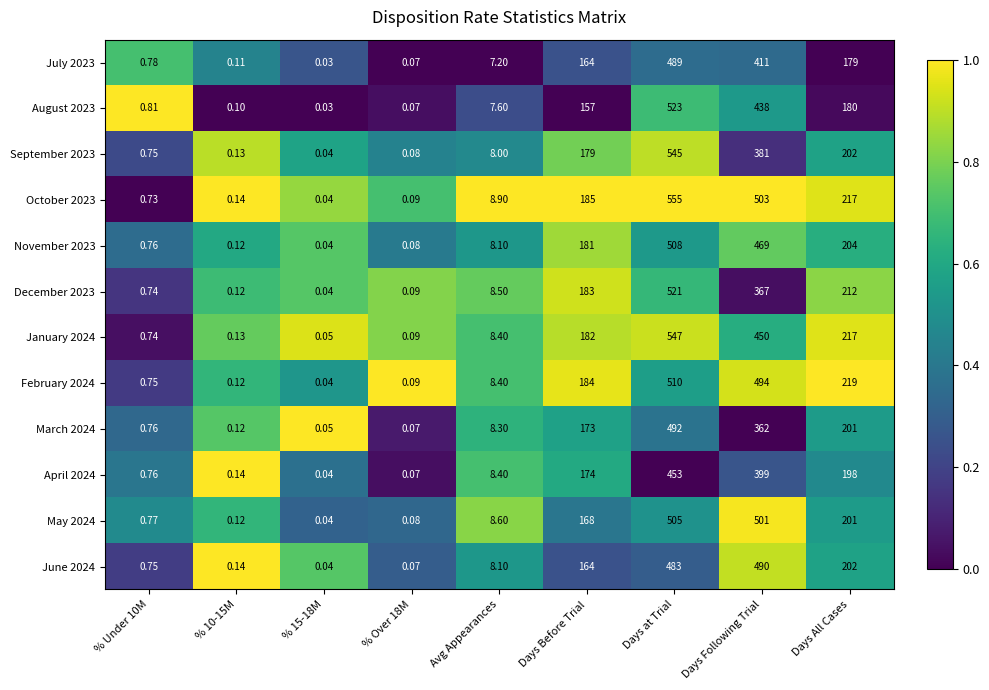

At which category is the sum across all series the highest?

Days at Trial